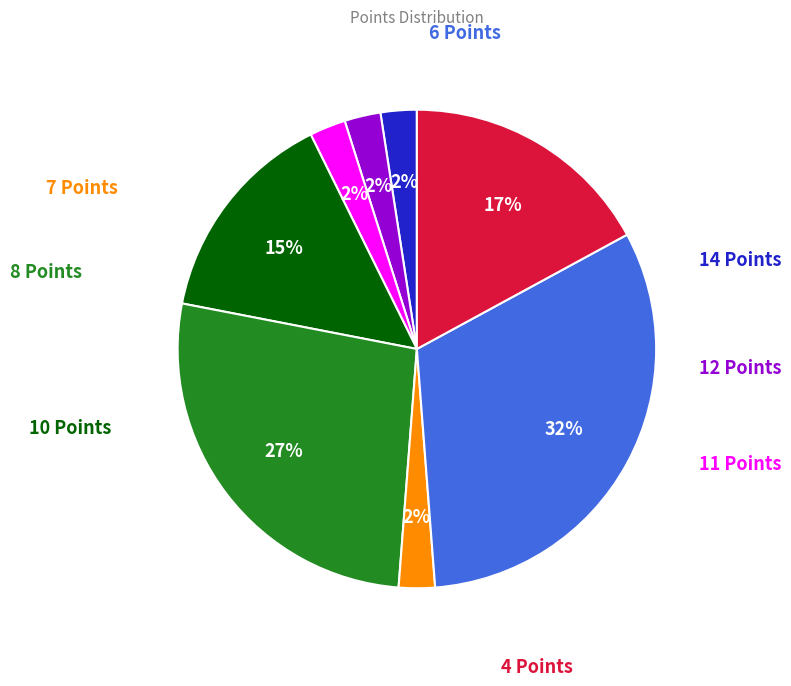

To the nearest percent, what is the average slice percentage?

12%